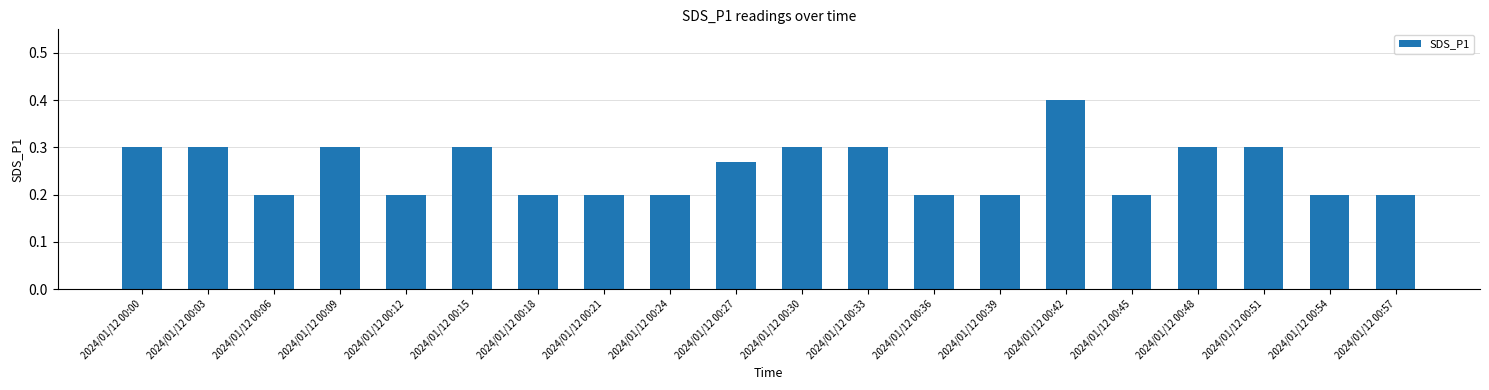

The value at 2024/01/12 00:27 is 0.2. True or false?

False